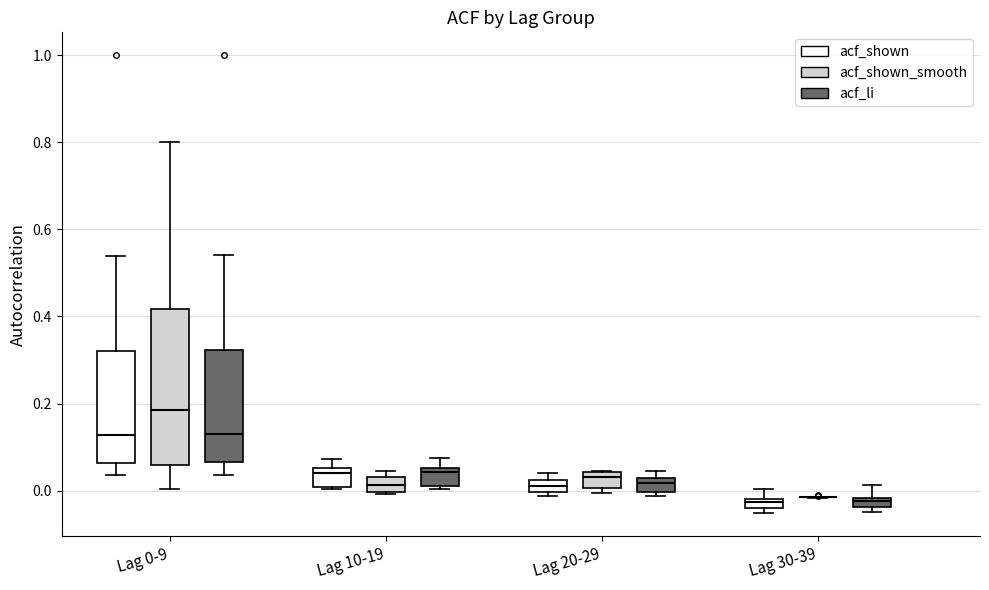

Comparing the boxes themselves (not the whiskers), which one is the tallest?

Lag 0-9 (acf_shown_smooth)